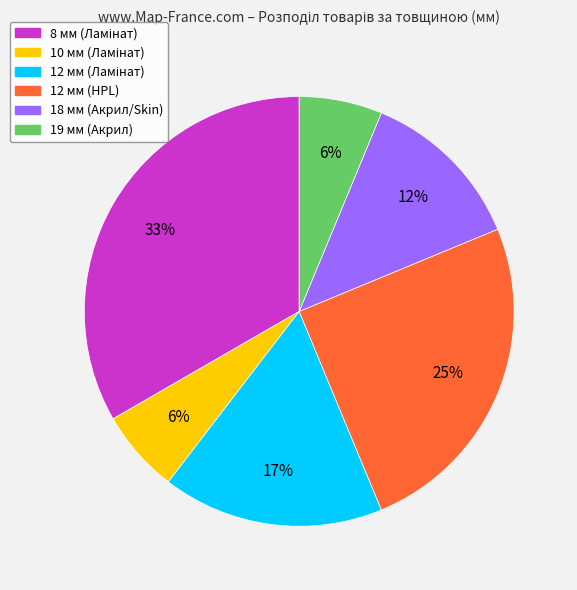

How many segments does this pie chart have?

6